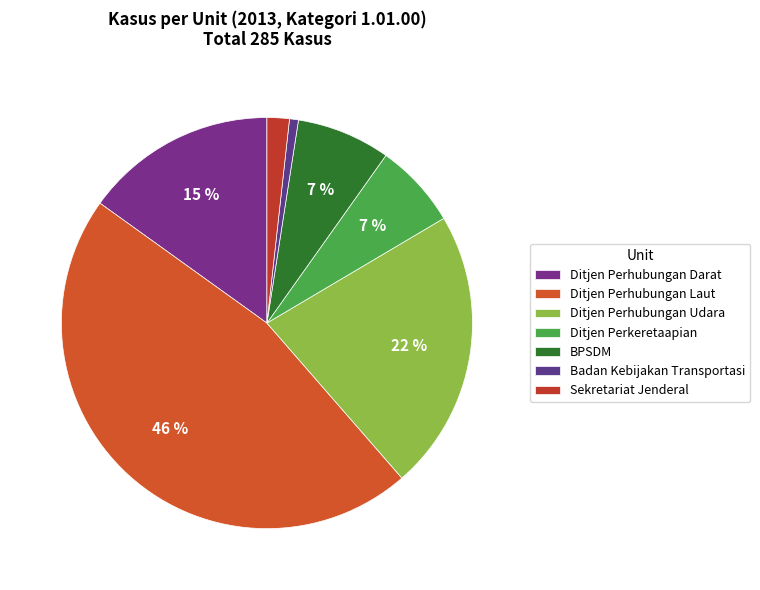

What is the largest slice in the pie chart?

Ditjen Perhubungan Laut